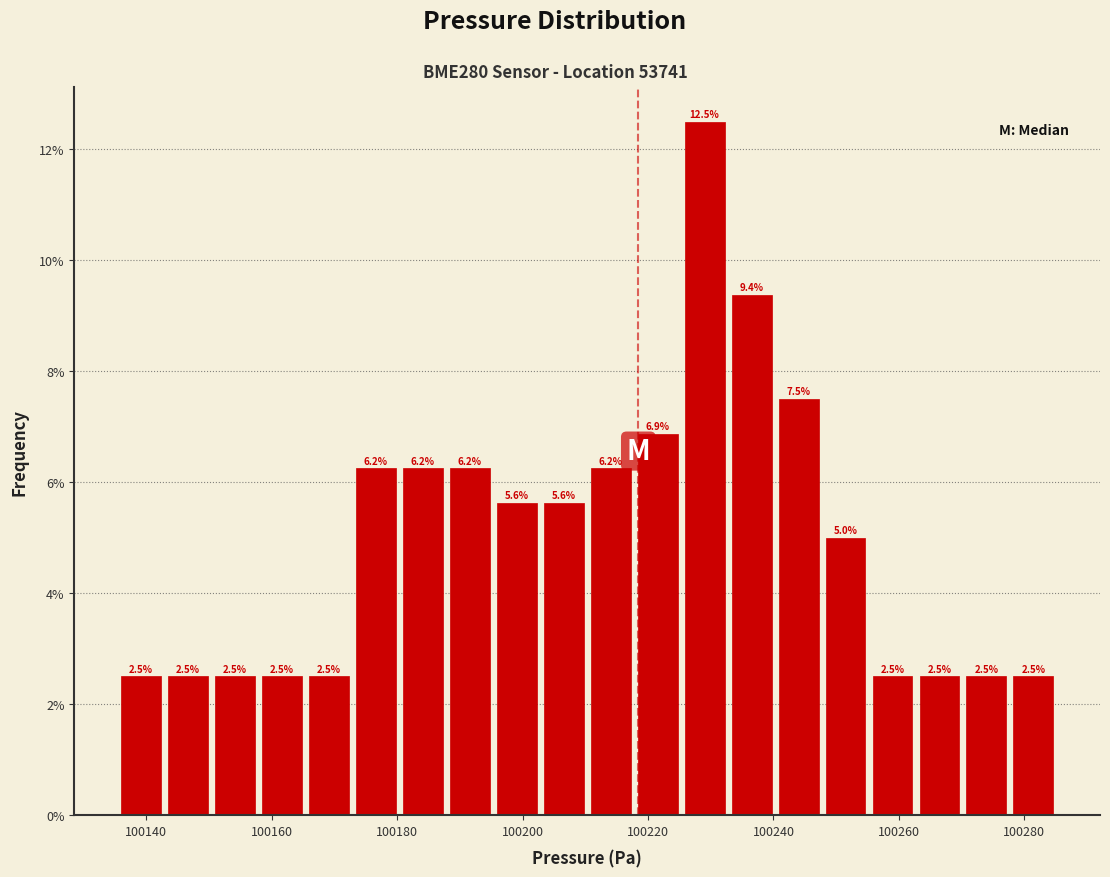

Around what value on the x-axis is the tallest bar? Give the approximate position of its centre, as read against the axis.

100230